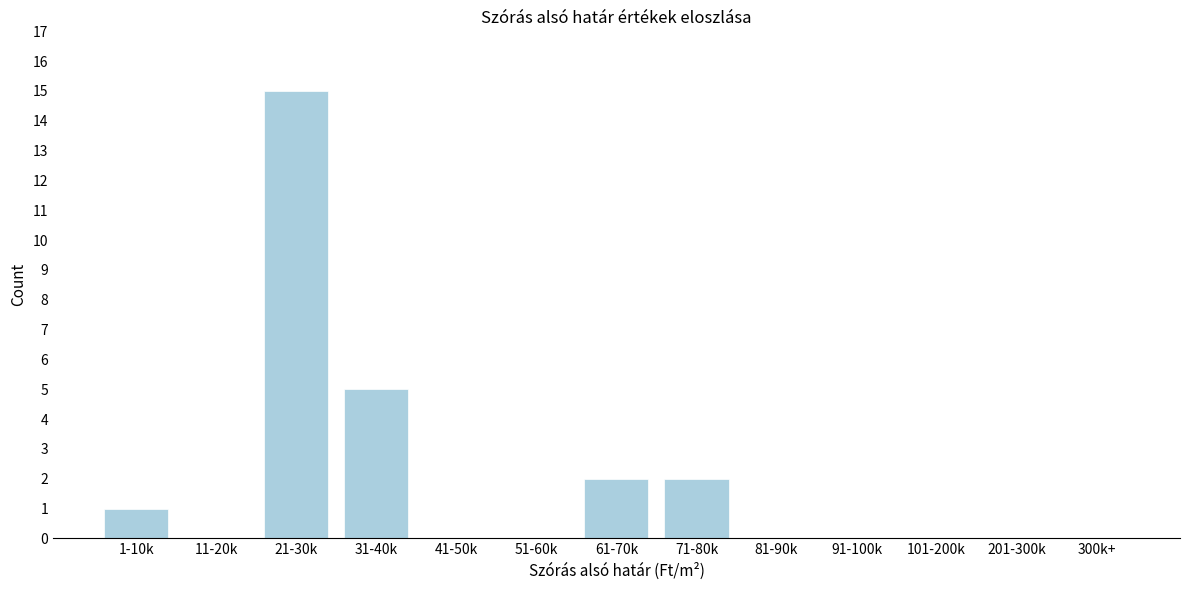

Reading right to left, extract all data points from this chart.

300k+=0	201-300k=0	101-200k=0	91-100k=0	81-90k=0	71-80k=2	61-70k=2	51-60k=0	41-50k=0	31-40k=5	21-30k=15	11-20k=0	1-10k=1